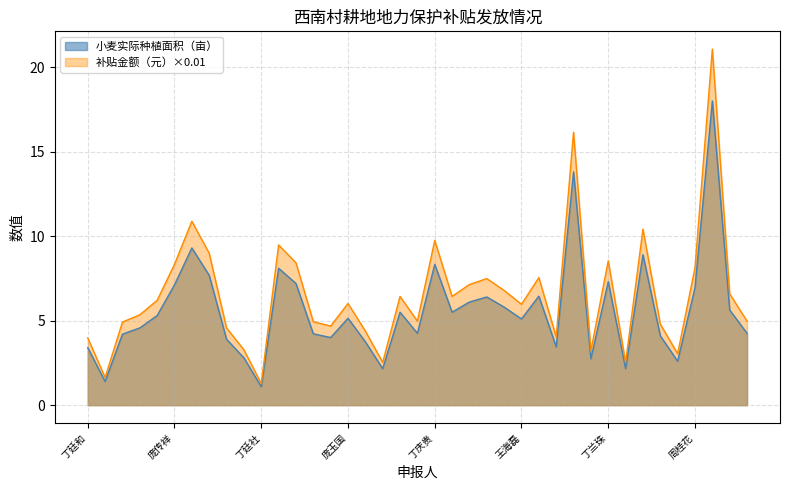

How many distinct data groups are displayed?

2